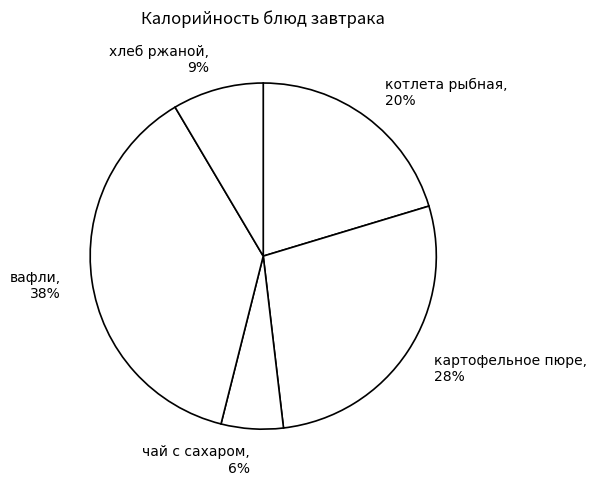

How many segments does this pie chart have?

5